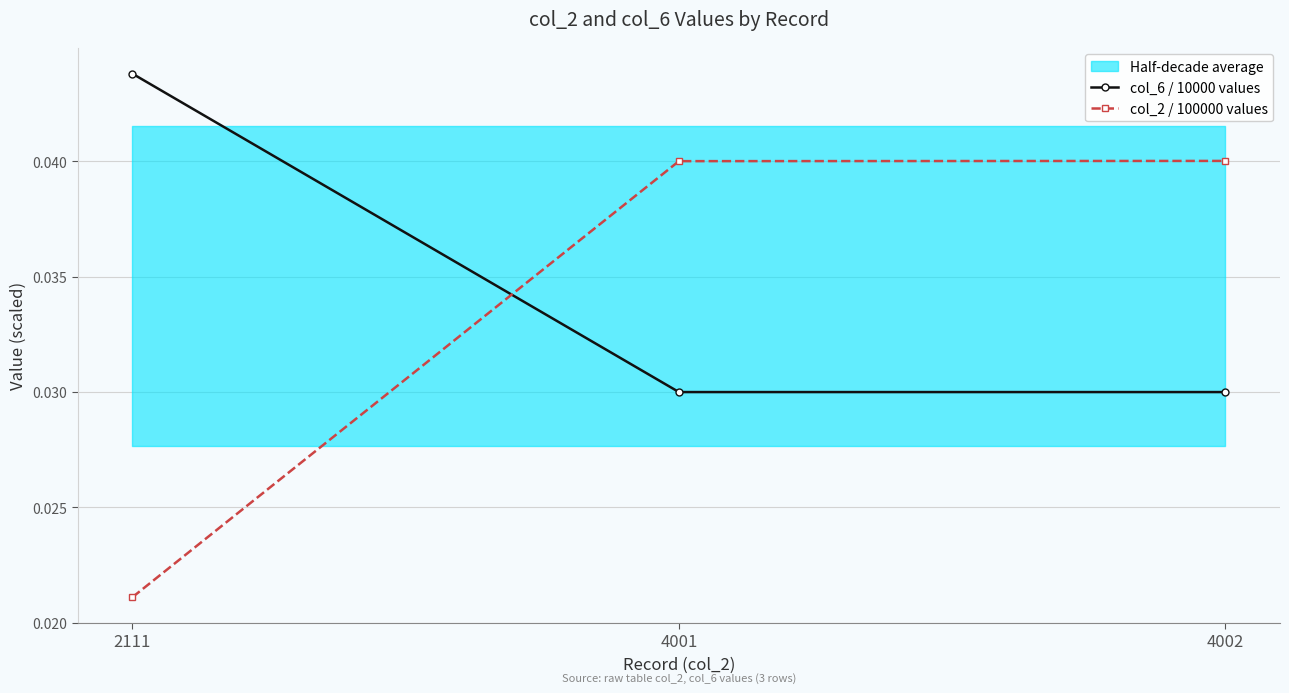

Where is col_2 / 100000 values nearest to the value 0?

2111